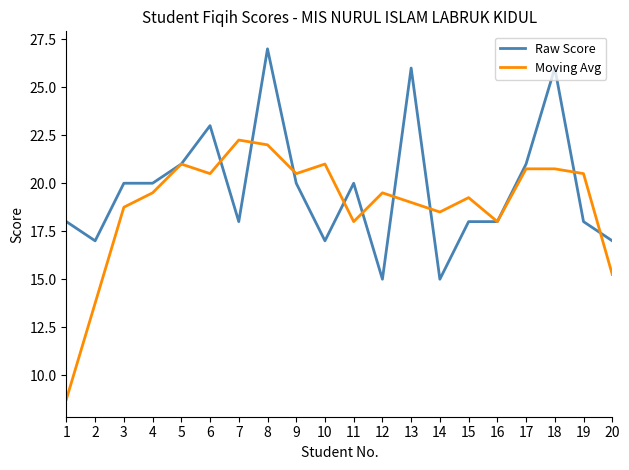

The value of Raw Score at 1 is 8.2. True or false?

False